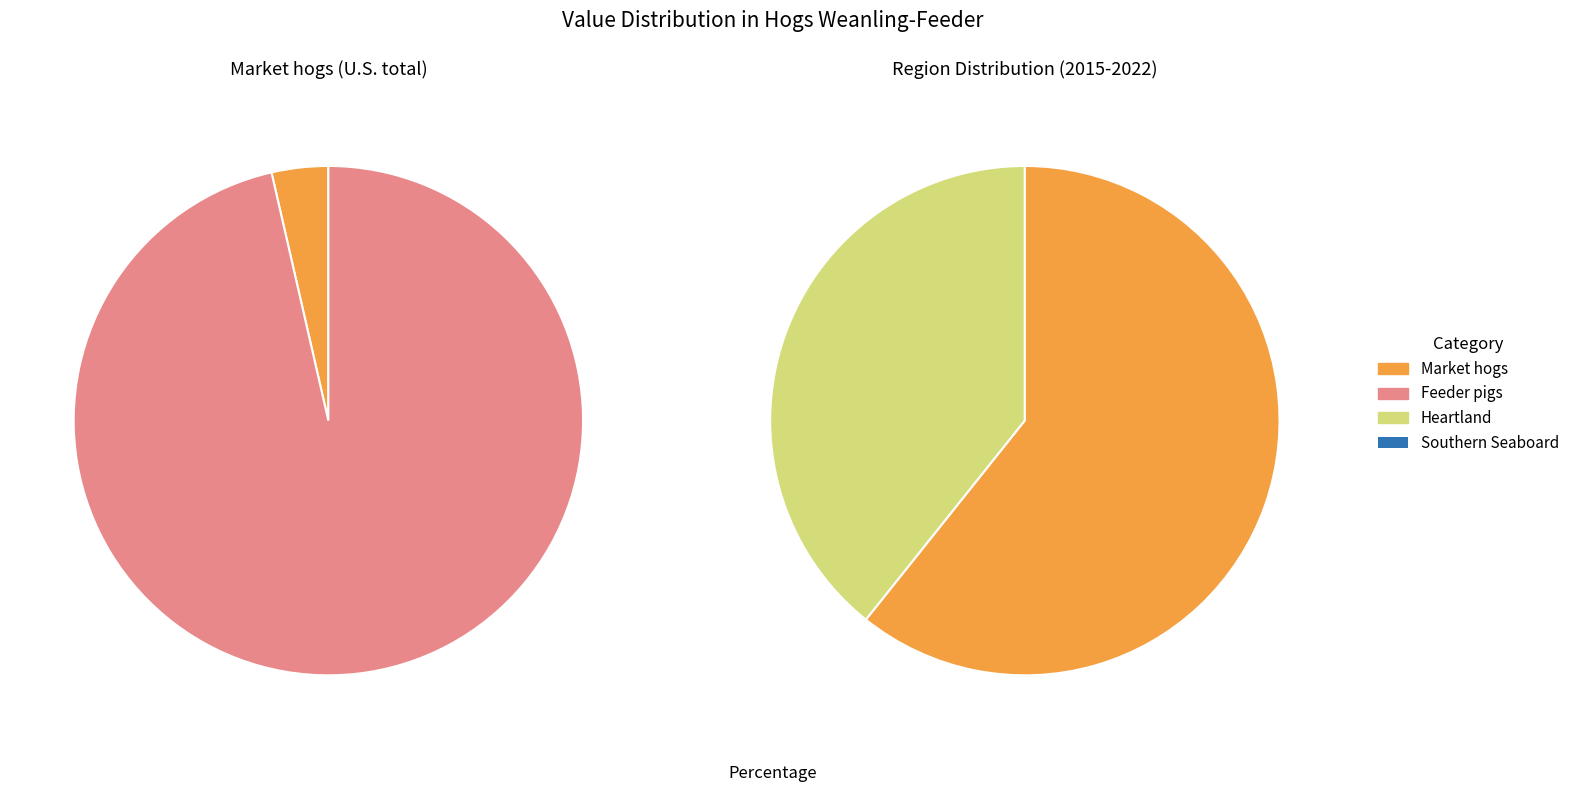

Does 9 account for over 50% of the chart?

No